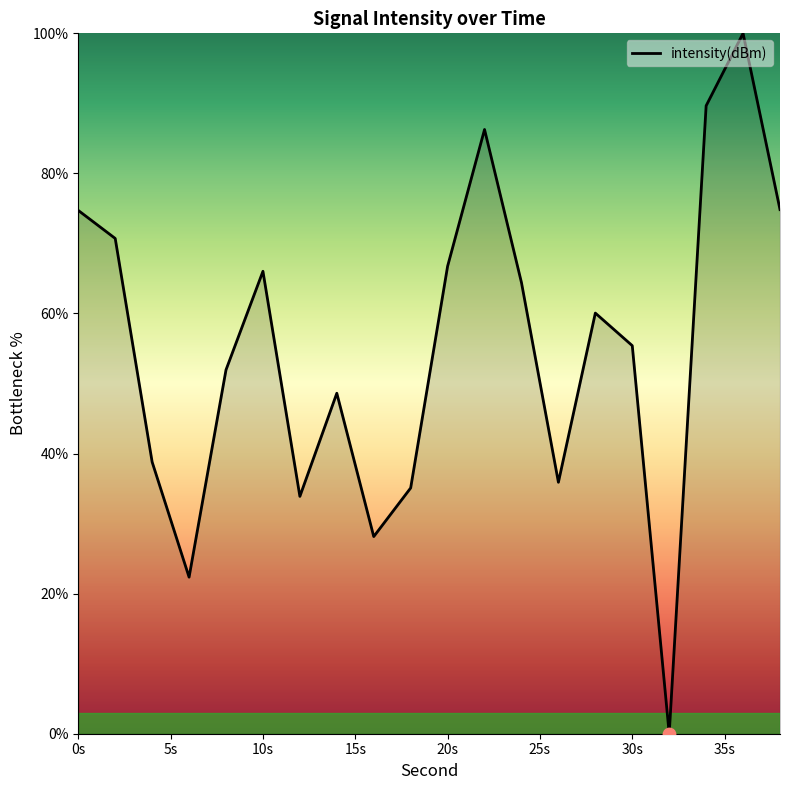

What is the difference between the maximum and minimum values?

100.0